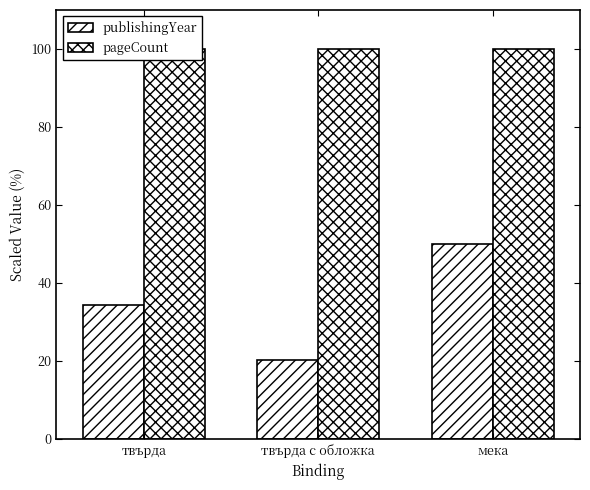

What value does the pageCount series have at мека?

100.0